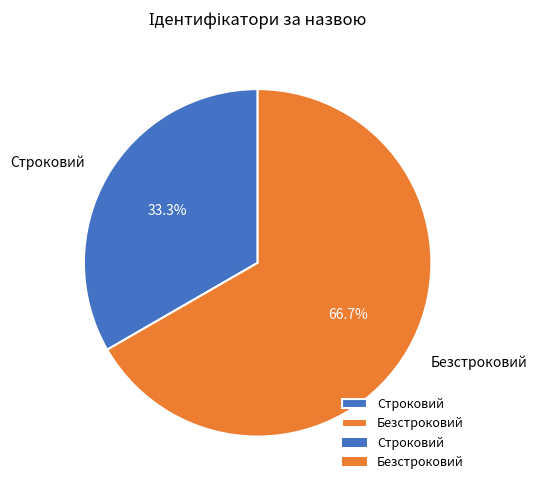

Is there a majority slice in this chart?

Yes